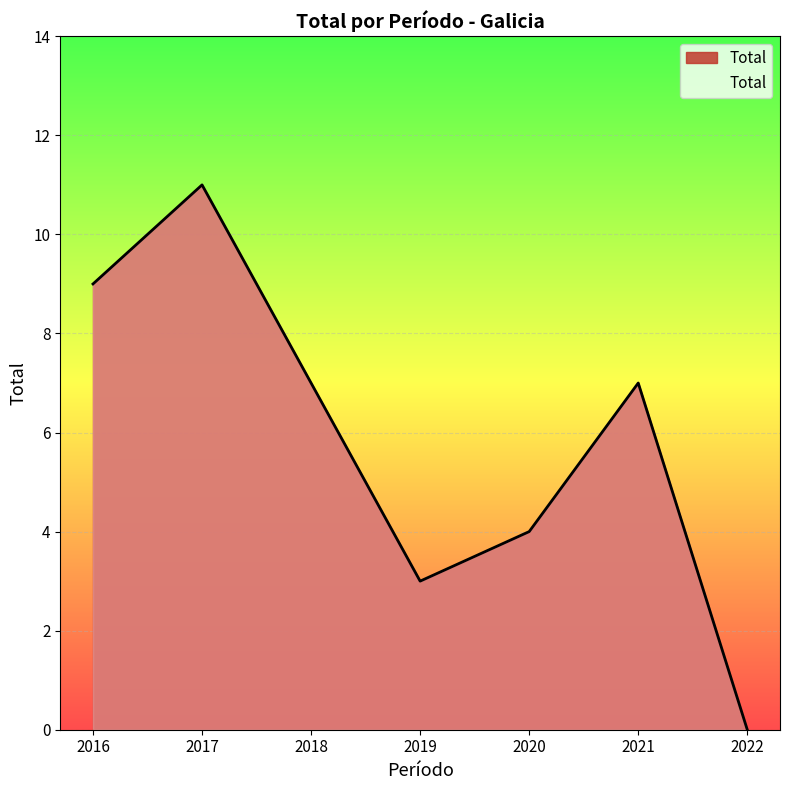

At which category does the data reach its first local peak?

2017